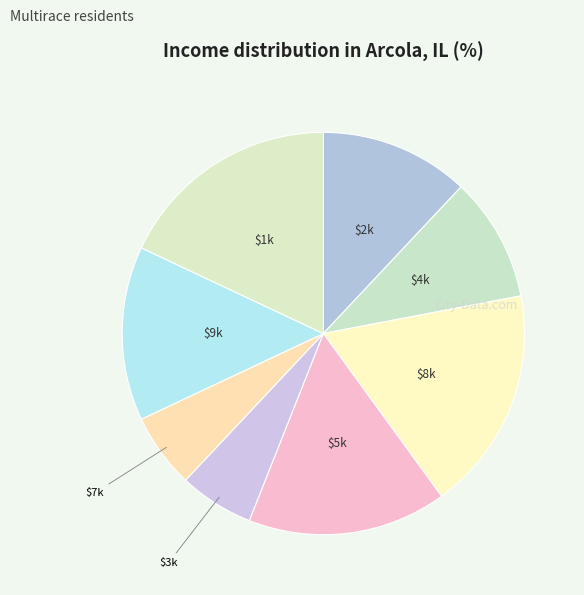

Does any single category account for the majority?

No